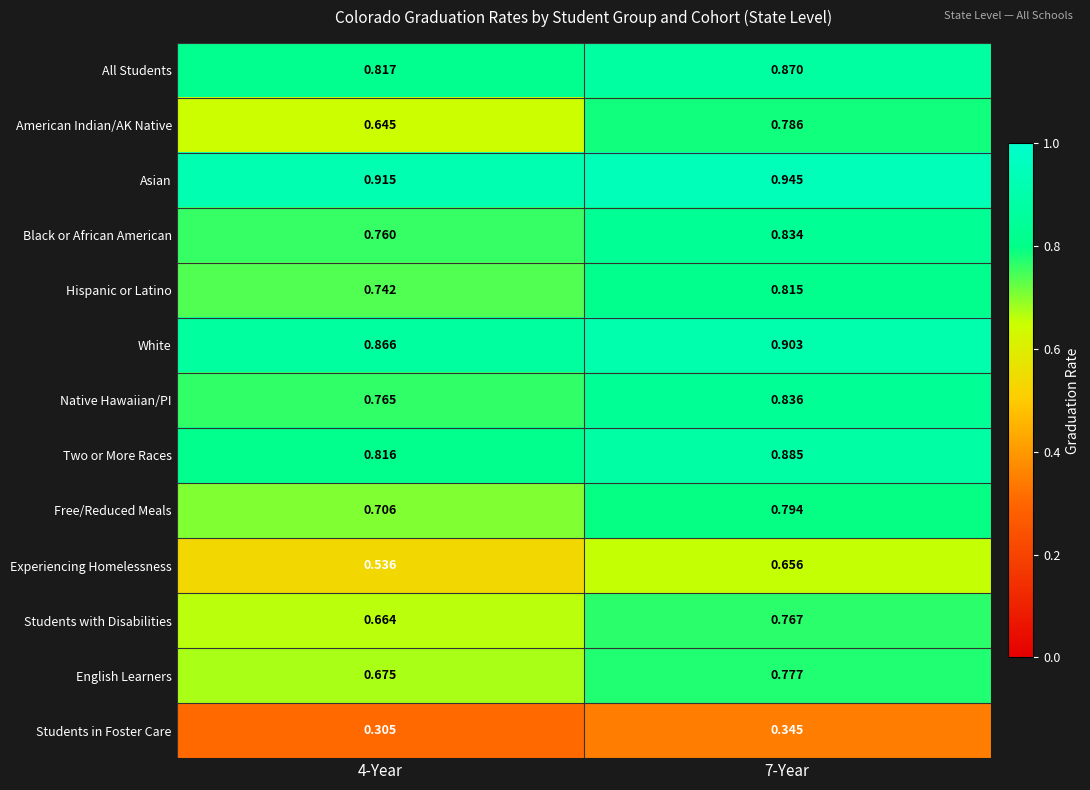

Which series changed the most between 4-Year and 7-Year?

American Indian/AK Native